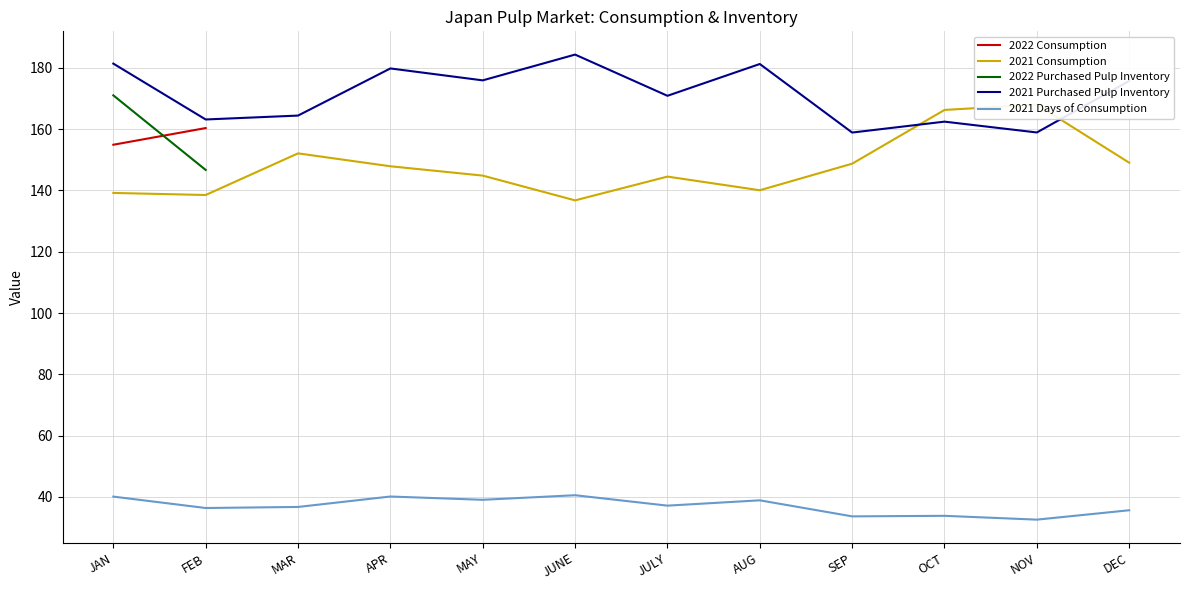

How many data points in 2021 Purchased Pulp Inventory are less than 175?

6